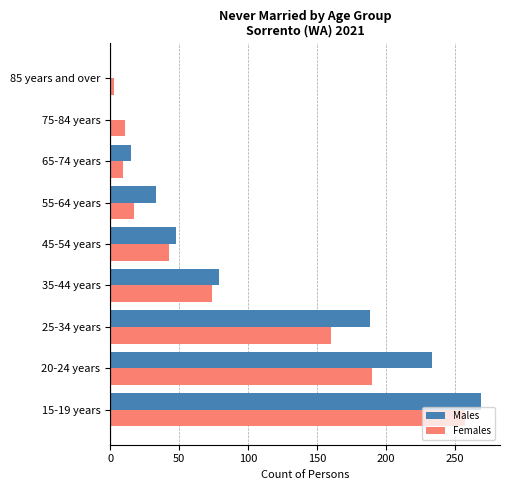

Which series changed the most between 55-64 years and 65-74 years?

Males